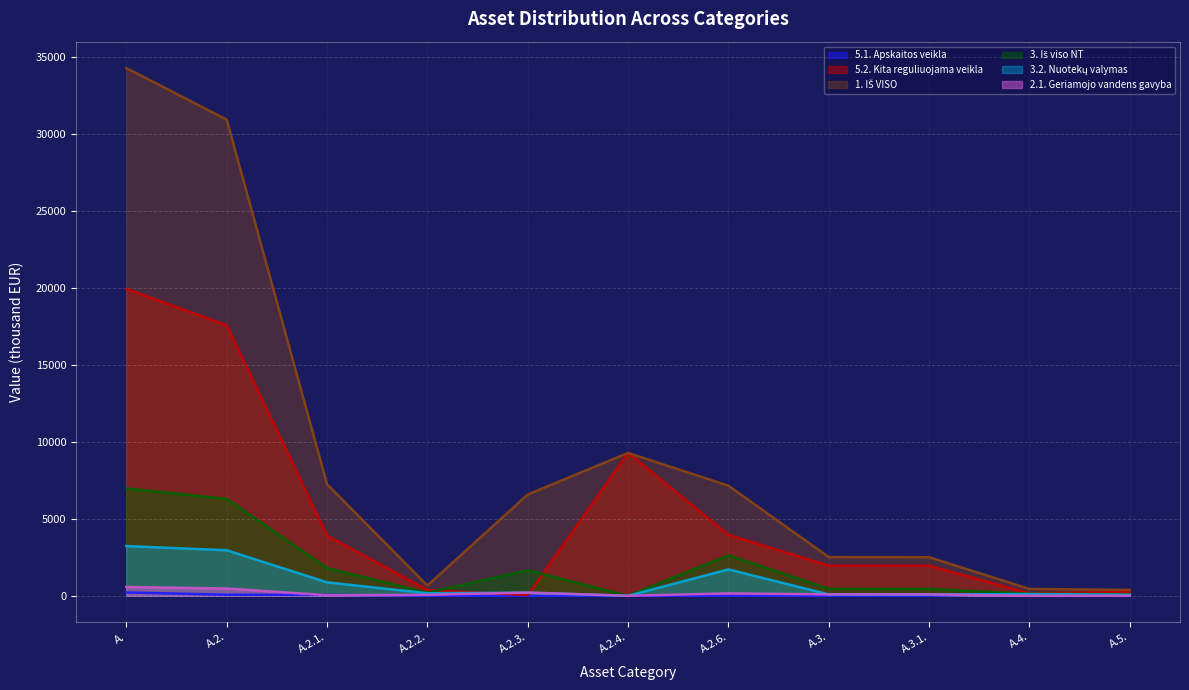

In 5.2. Kita reguliuojama veikla, how many points are lower than both neighbors (excluding endpoints)?

2